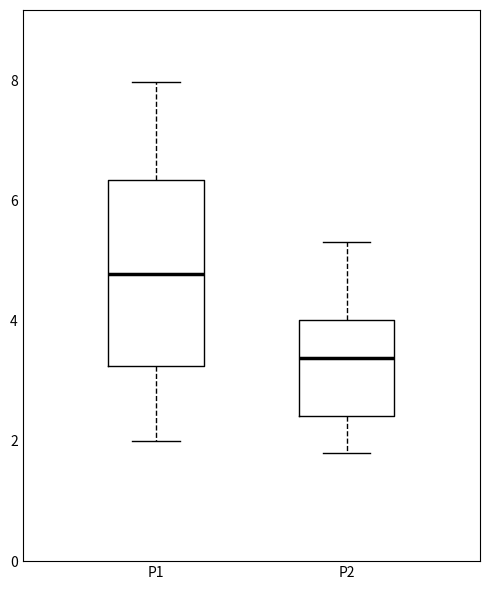

Reading left to right, read every box against the y-axis: the position of its median line, the range the box covers, and the ends of its whiskers. The values are not printed on the chart, so give them approximately, as read against the axis.

P1: median 4.8, box 3.2 to 6.4, whiskers 2.0 to 8.0
P2: median 3.4, box 2.4 to 4.0, whiskers 1.8 to 5.4